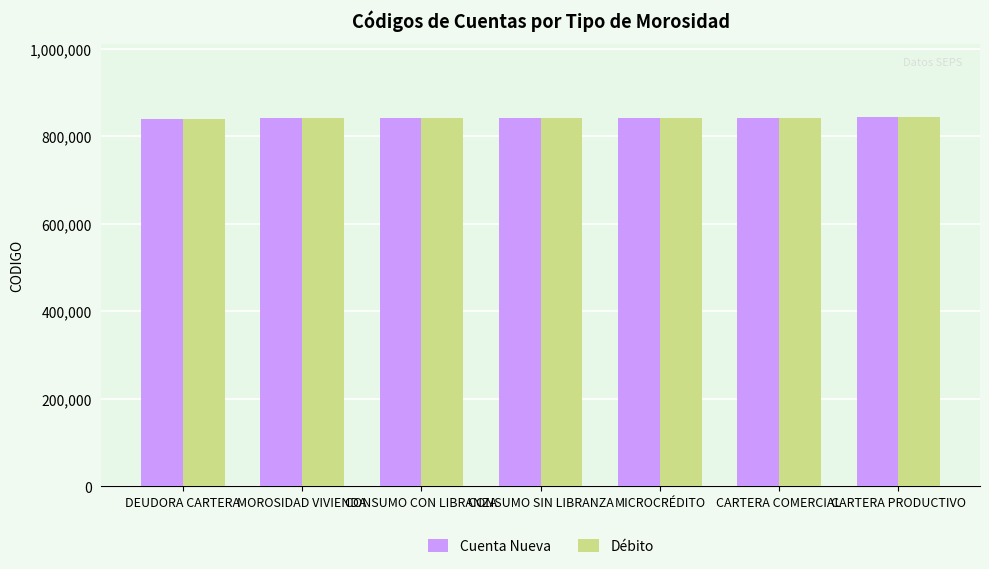

What is the sum of the Débito values at MOROSIDAD VIVIENDA and CONSUMO CON LIBRANZA?

1681500